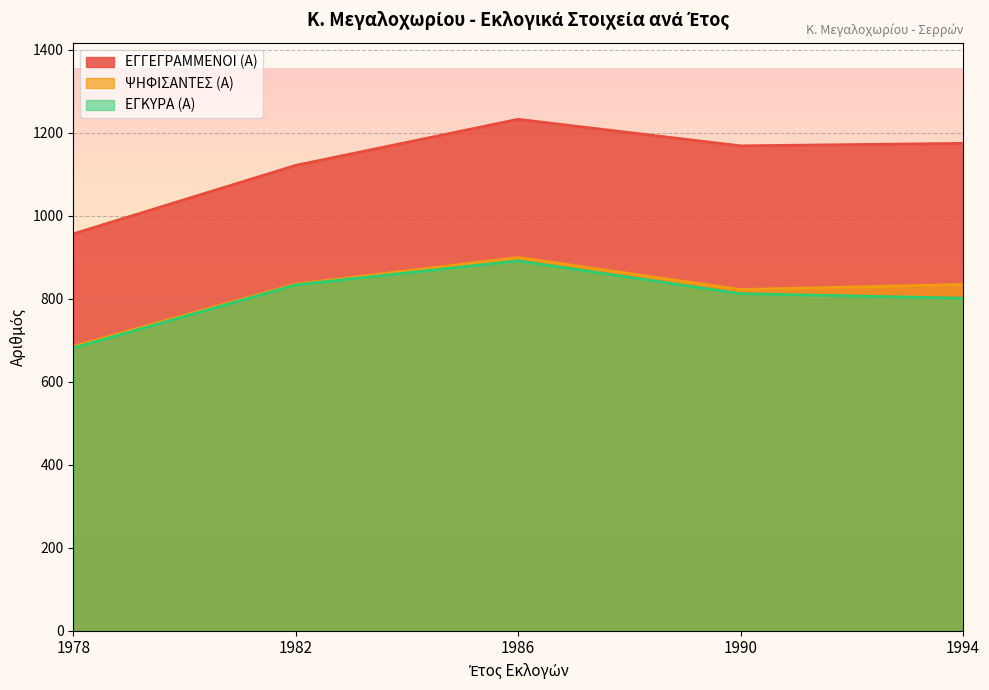

Which series has the largest total across all categories?

ΕΓΓΕΓΡΑΜΜΕΝΟΙ (Α)